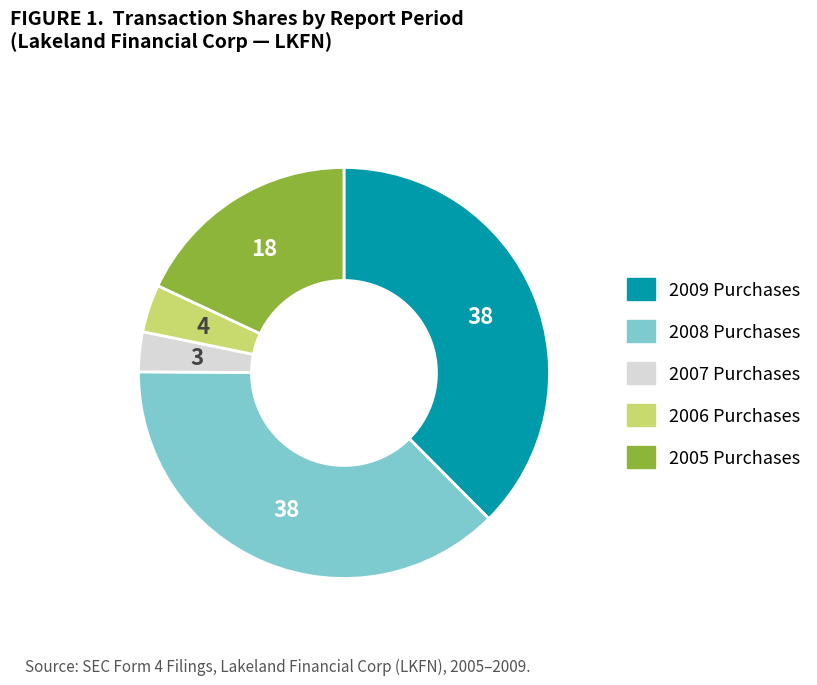

Does any single category account for the majority?

No